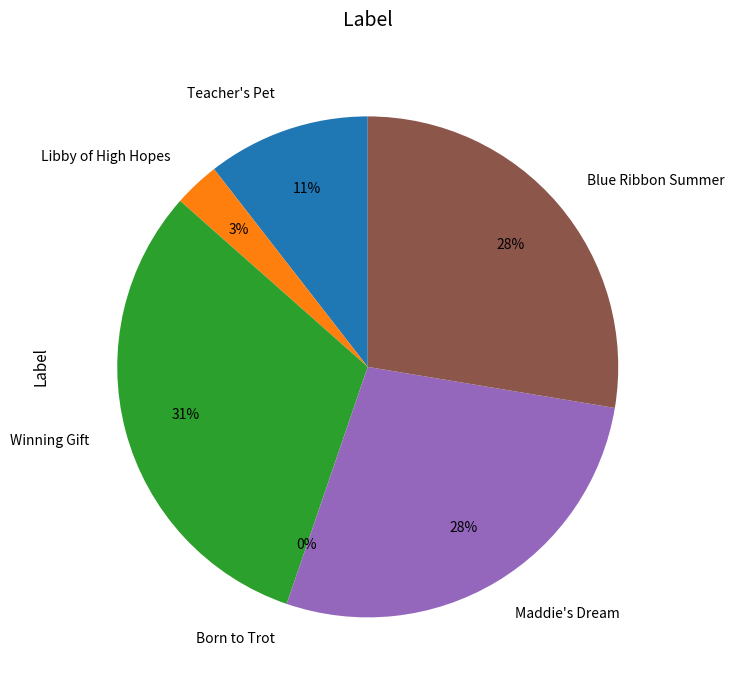

To the nearest percent, what percentage of the pie is Winning Gift?

31%